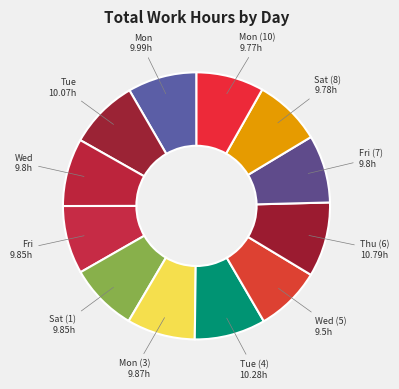

Which slice is the smallest?

Wed (5)